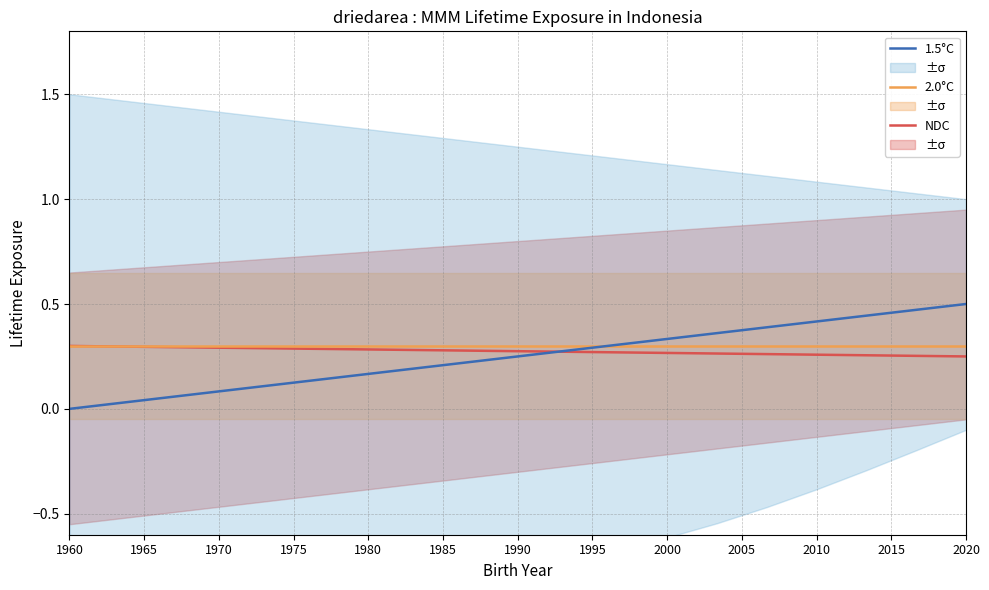

True or false: 1.5°C and 2.0°C intersect in this chart.

True